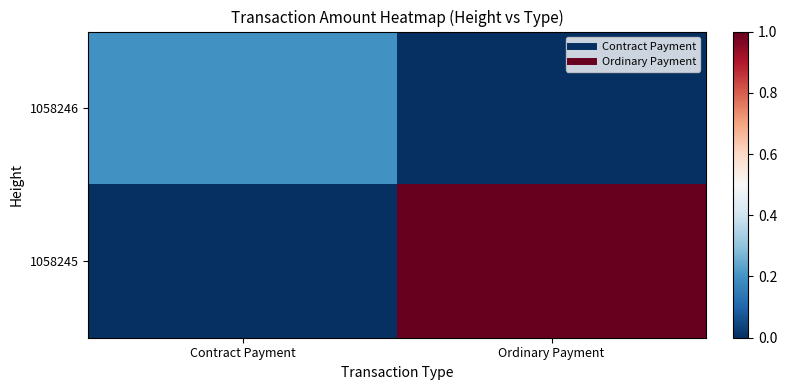

Rank the series by their average value, from lowest to highest.

1058246, 1058245